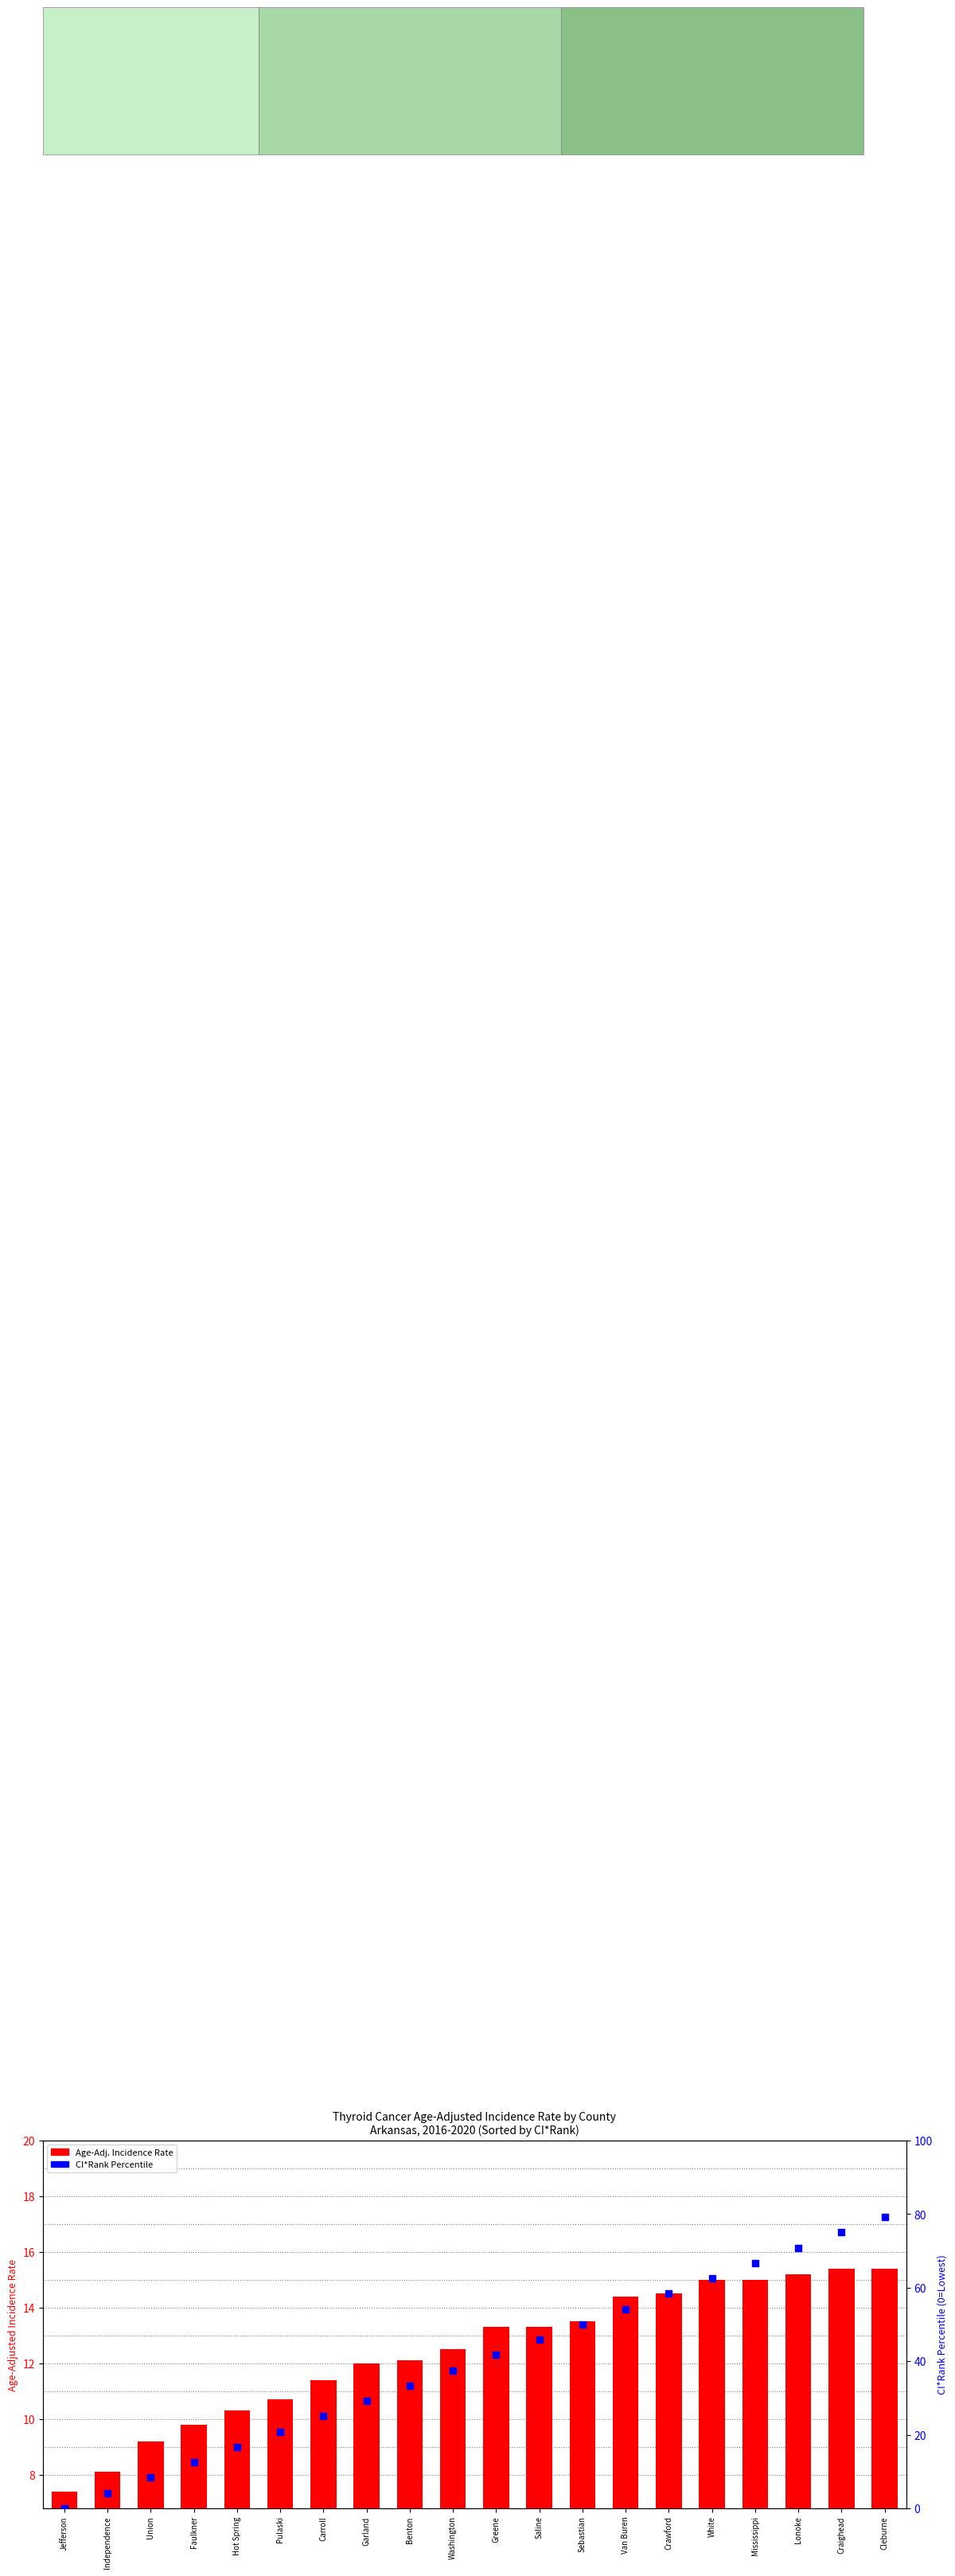

What is the total value across all series at Lonoke?

86.0